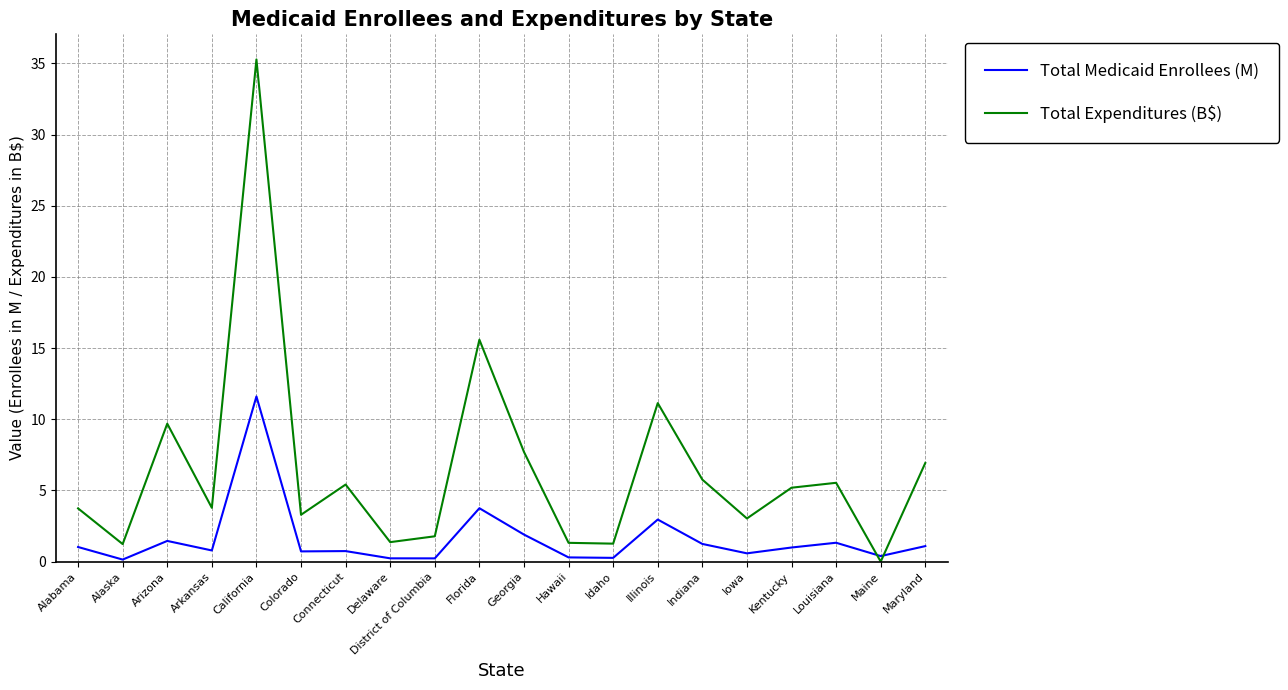

At which label is Total Medicaid Enrollees (M) closest to 5?

Florida